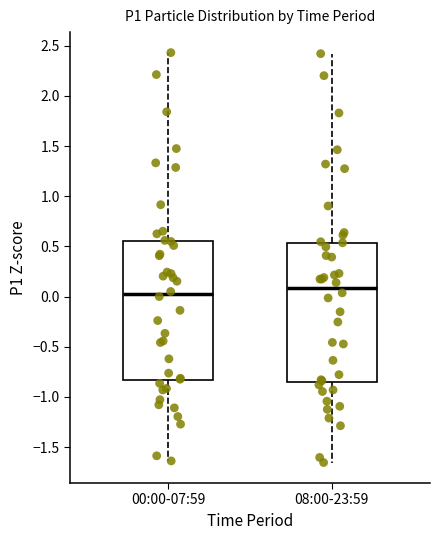

Reading left to right, read every box against the y-axis: the position of its median line, the range the box covers, and the ends of its whiskers. The values are not printed on the chart, so give them approximately, as read against the axis.

00:00-07:59: median 0.05, box -0.85 to 0.55, whiskers -1.65 to 2.45
08:00-23:59: median 0.10, box -0.85 to 0.55, whiskers -1.65 to 2.40